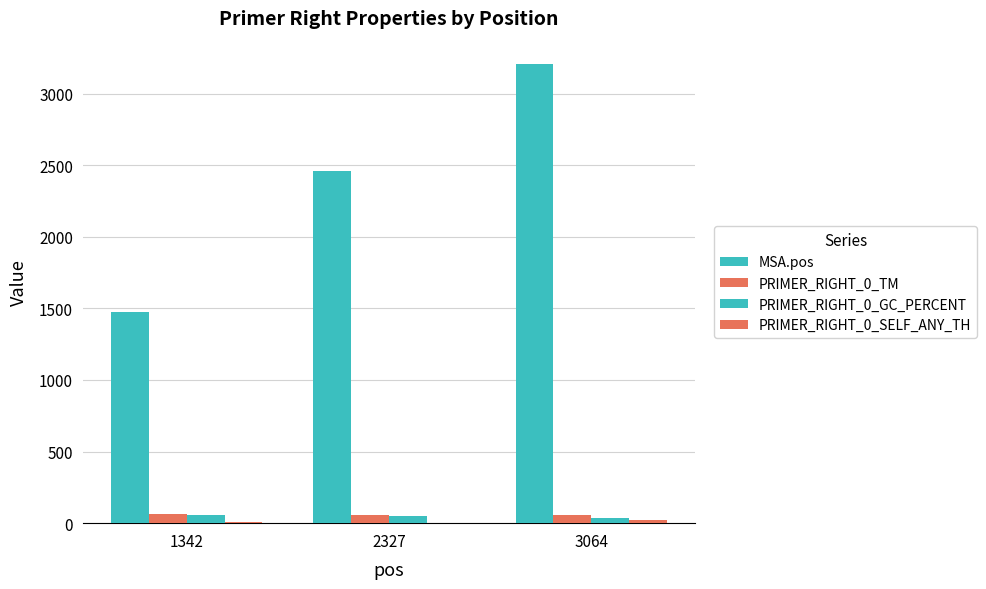

What is the value of the PRIMER_RIGHT_0_TM bar at the 3rd from the left?

59.1